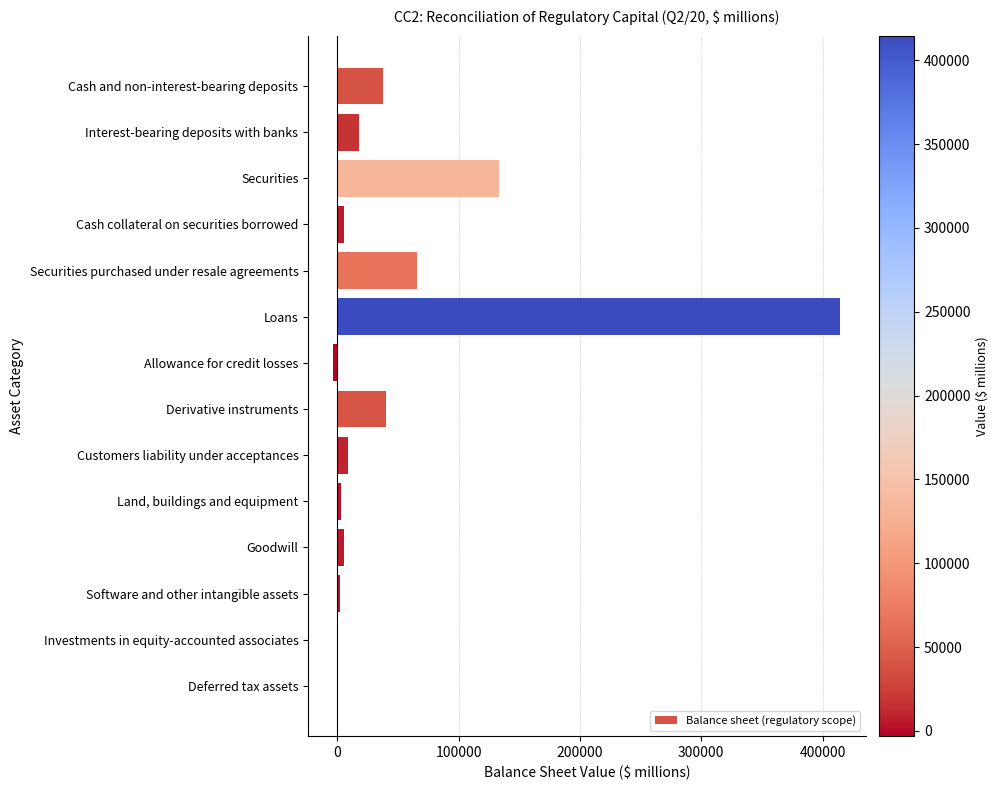

Does the chart contain stacked bars?

No